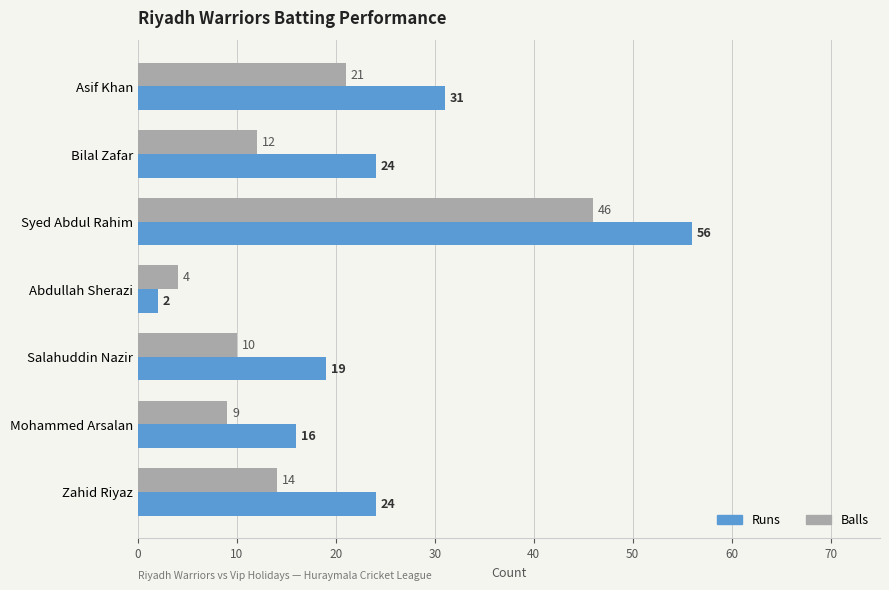

True or false: Balls has a value of 12 at Bilal Zafar.

True